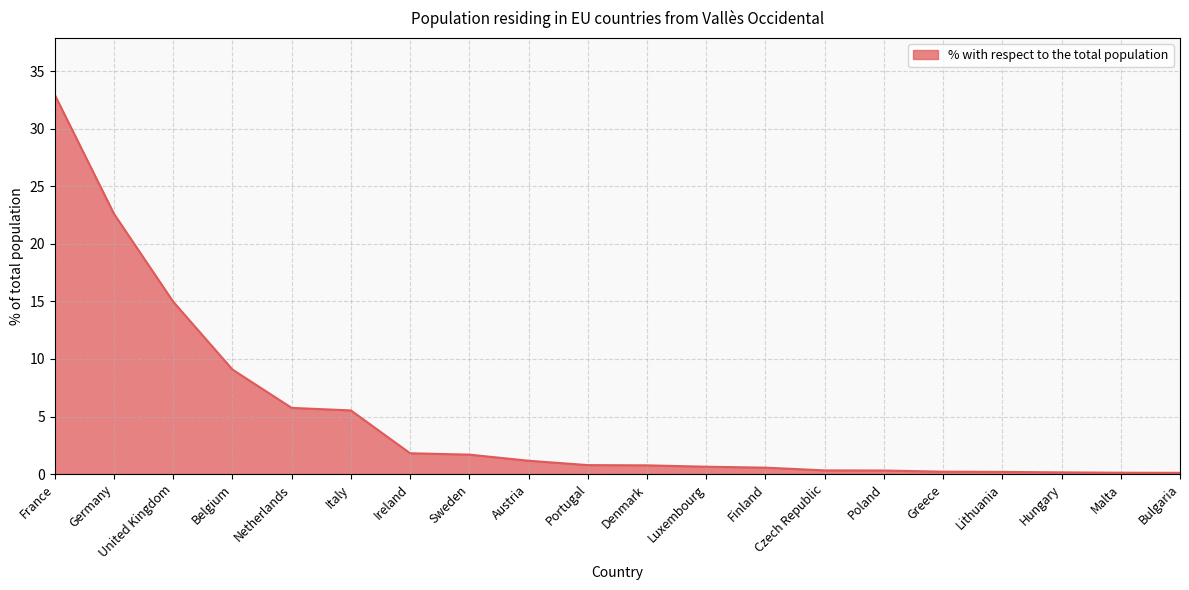

At which category does the chart reach its peak across all series?

France